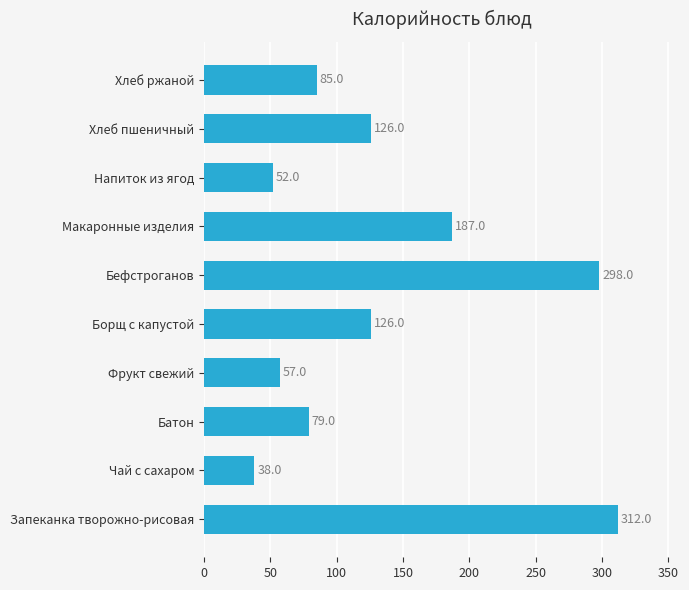

Reading bottom to top, transcribe all the data shown in this chart.

Запеканка творожно-рисовая=312	Чай с сахаром=38	Батон=79	Фрукт свежий=57	Борщ с капустой=126	Бефстроганов=298	Макаронные изделия=187	Напиток из ягод=52	Хлеб пшеничный=126	Хлеб ржаной=85